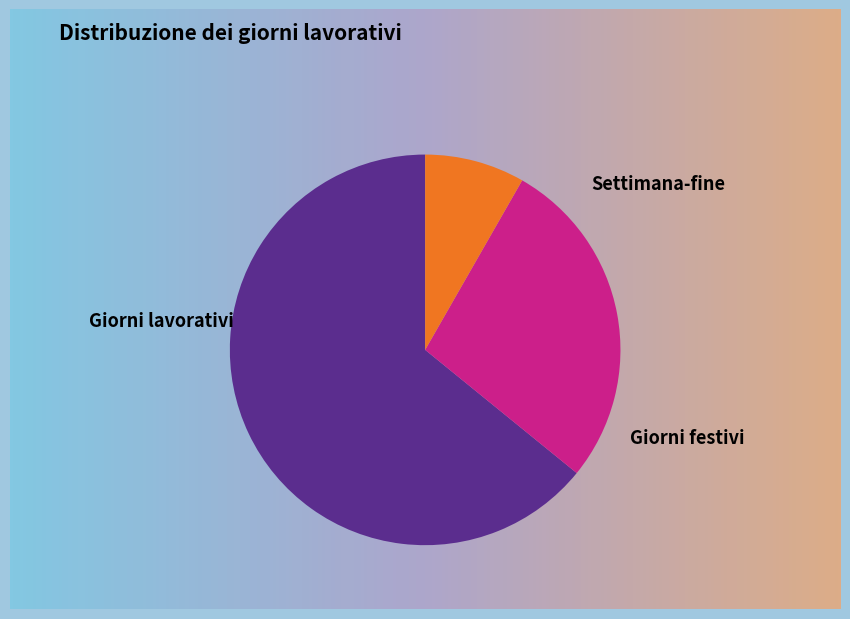

Is there a majority slice in this chart?

Yes